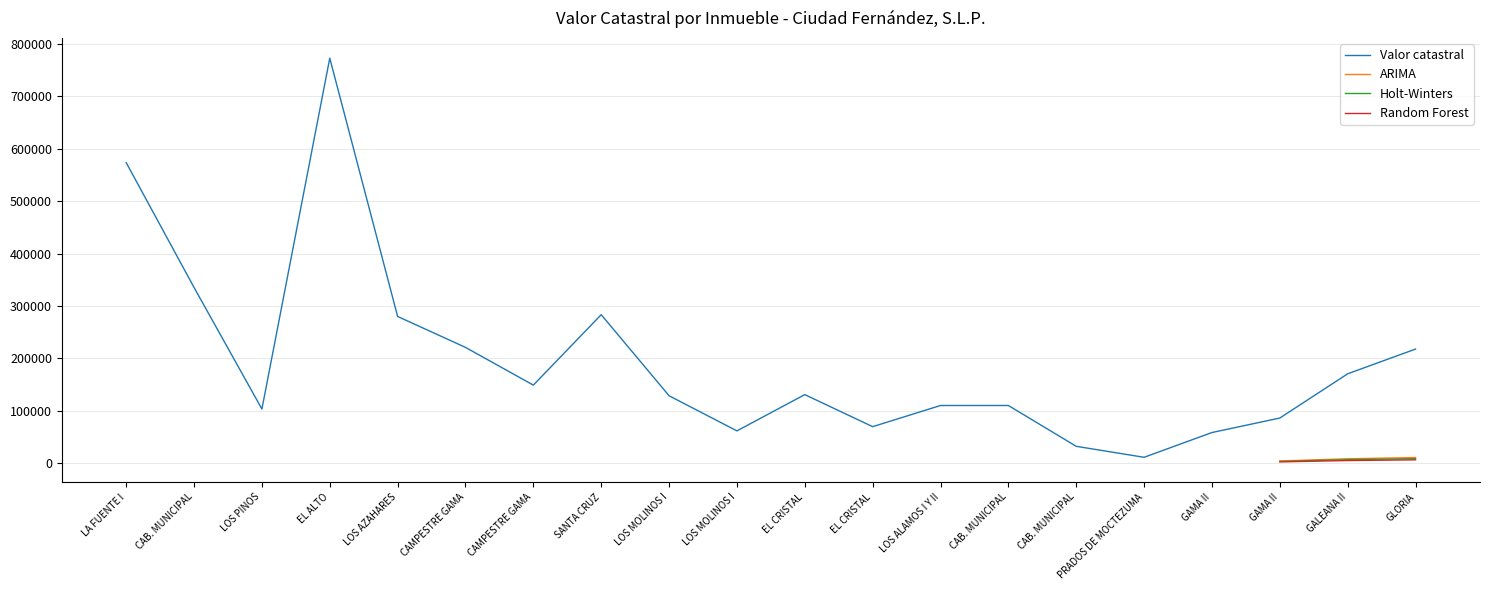

At how many categories does at least one series exceed 170421?

8